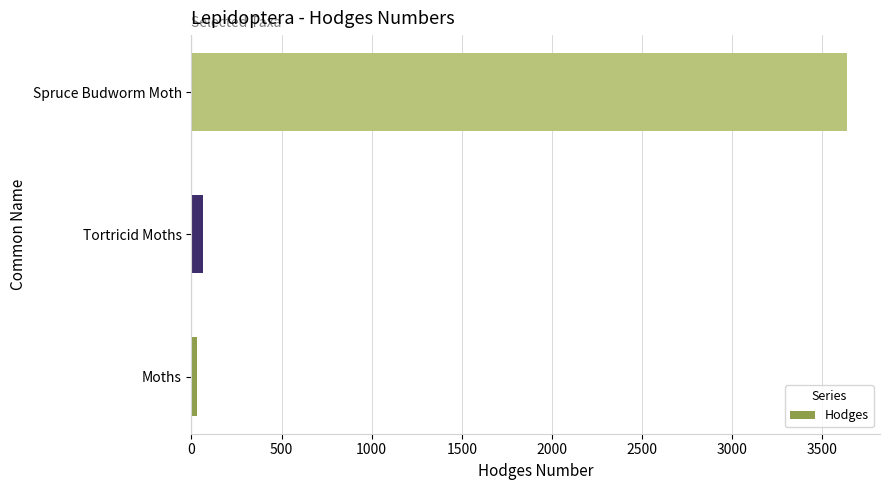

How many distinct data groups are displayed?

1